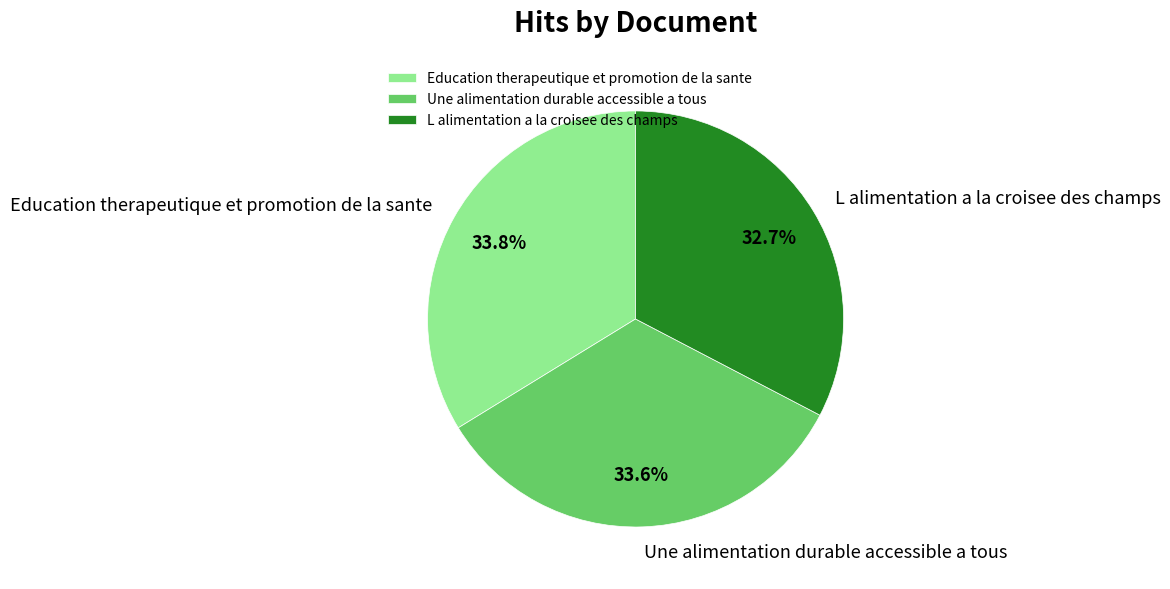

What percentage is the L alimentation a la croisee des champs slice, to the nearest percent?

33%